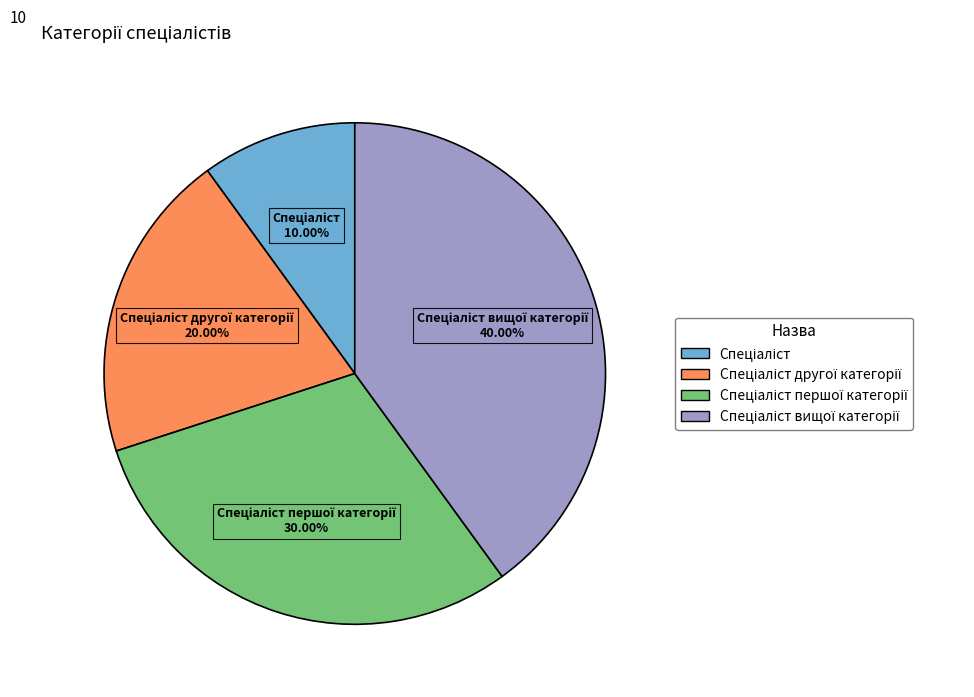

Does any single category account for the majority?

No